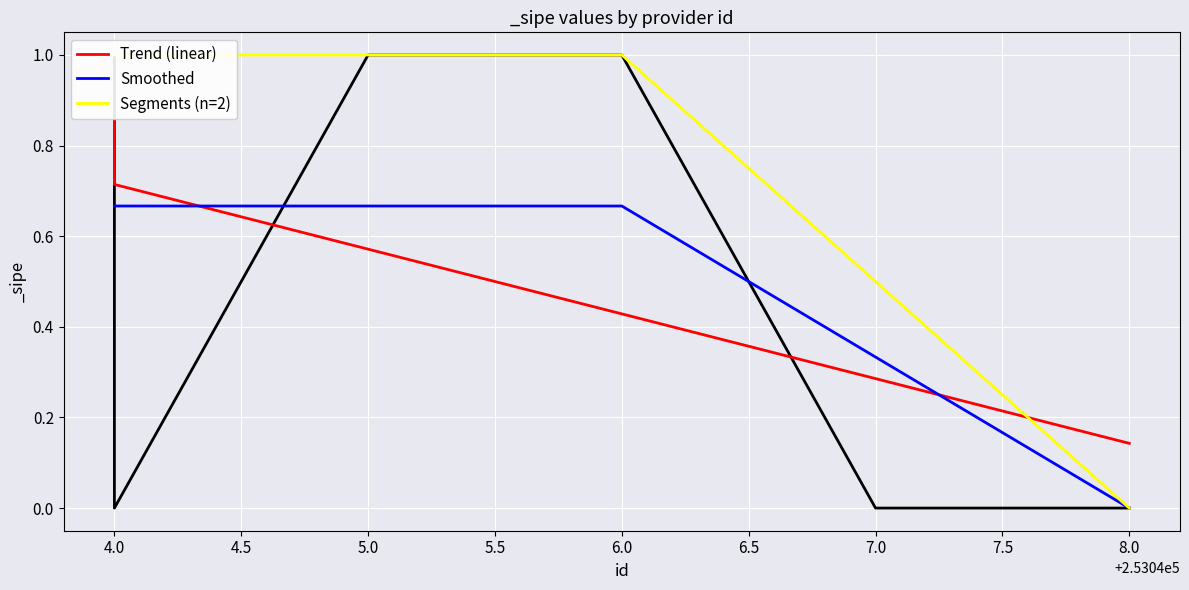

Is it true that the value at 8.0 is 0?

True